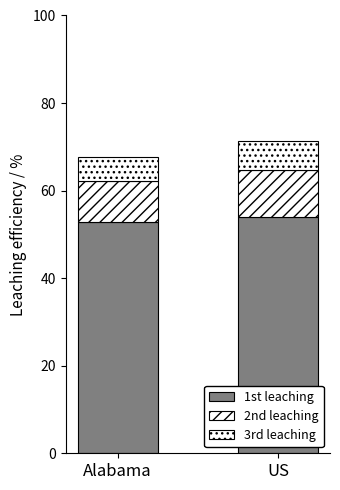

Are the bars grouped side by side (vs. stacked)?

No